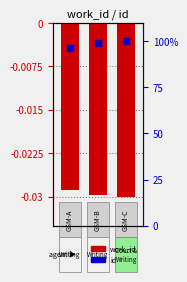

What are all the series names shown in the legend?

work_id, id